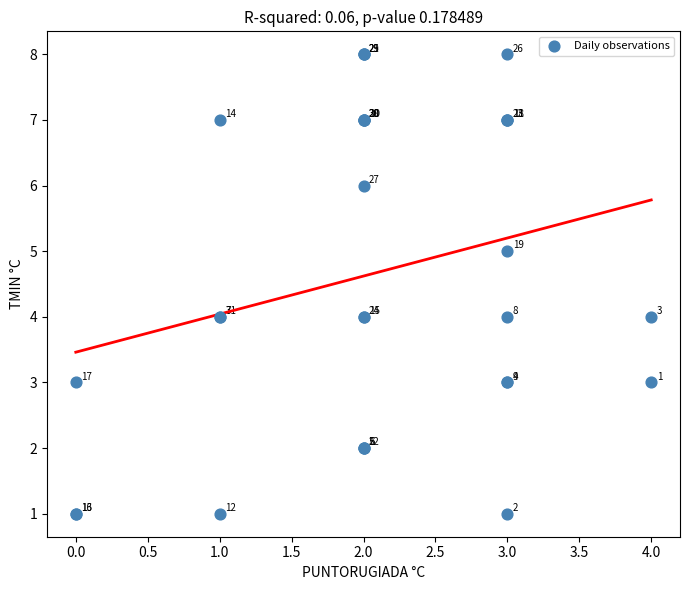

What Y value in the scatter plot is closest to 4?

4